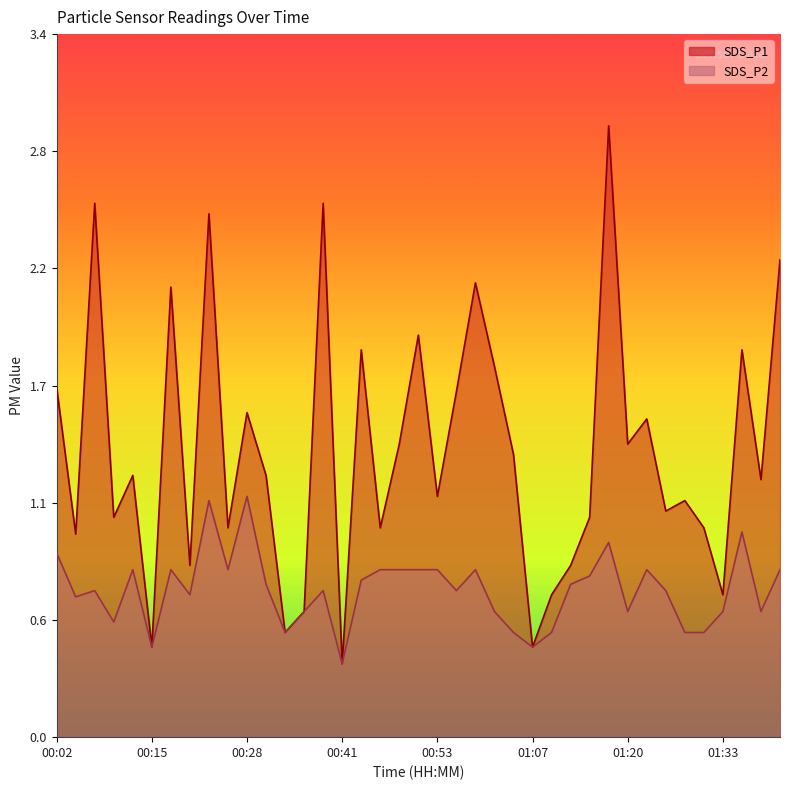

Reading left to right, list all the values displayed in this chart.

SDS_P1: 00:02=1.7	00:05=1.0	00:08=2.5	00:10=1.1	00:13=1.2	00:15=0.4	00:18=2.1	00:21=0.8	00:23=2.5	00:26=1.0	00:28=1.6	00:31=1.2	00:33=0.5	00:36=0.6	00:38=2.5	00:41=0.3	00:43=1.9	00:46=1.0	00:48=1.4	00:51=1.9	00:53=1.1	00:56=1.6	00:59=2.2	01:01=1.8	01:04=1.4	01:07=0.4	01:09=0.7	01:12=0.8	01:15=1.1	01:17=2.9	01:20=1.4	01:23=1.5	01:25=1.1	01:28=1.1	01:30=1.0	01:33=0.7	01:35=1.9	01:38=1.2	01:41=2.3
SDS_P2: 00:02=0.9	00:05=0.7	00:08=0.7	00:10=0.6	00:13=0.8	00:15=0.4	00:18=0.8	00:21=0.7	00:23=1.1	00:26=0.8	00:28=1.1	00:31=0.7	00:33=0.5	00:36=0.6	00:38=0.7	00:41=0.3	00:43=0.8	00:46=0.8	00:48=0.8	00:51=0.8	00:53=0.8	00:56=0.7	00:59=0.8	01:01=0.6	01:04=0.5	01:07=0.4	01:09=0.5	01:12=0.7	01:15=0.8	01:17=0.9	01:20=0.6	01:23=0.8	01:25=0.7	01:28=0.5	01:30=0.5	01:33=0.6	01:35=1.0	01:38=0.6	01:41=0.8